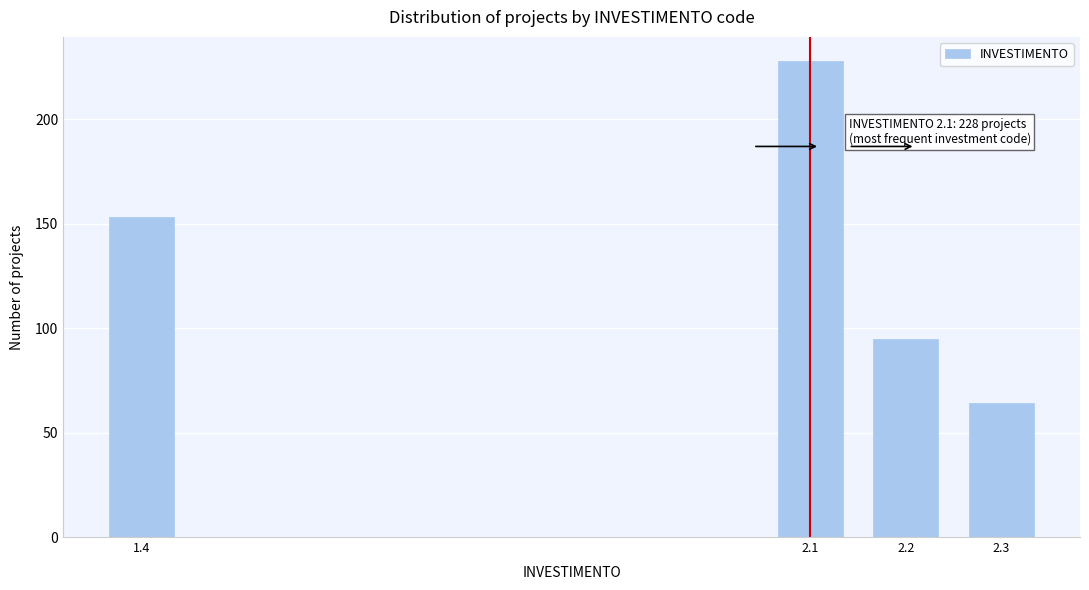

Reading right to left, what are all the values shown in this chart?

2.3=64	2.2=95	2.1=228	1.4=153